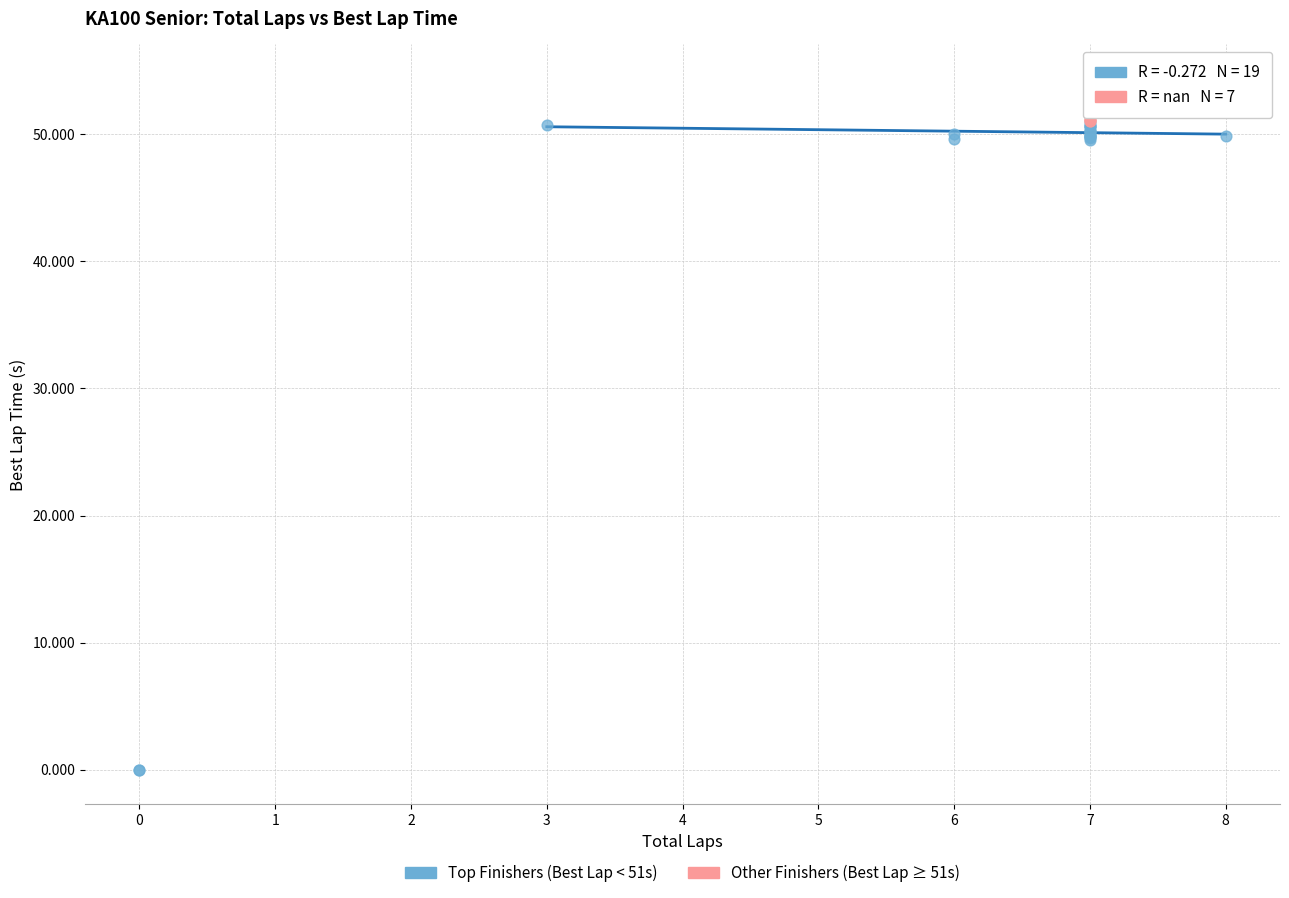

Which series contains the highest Y value?

Other Finishers (Best Lap ≥ 51s)